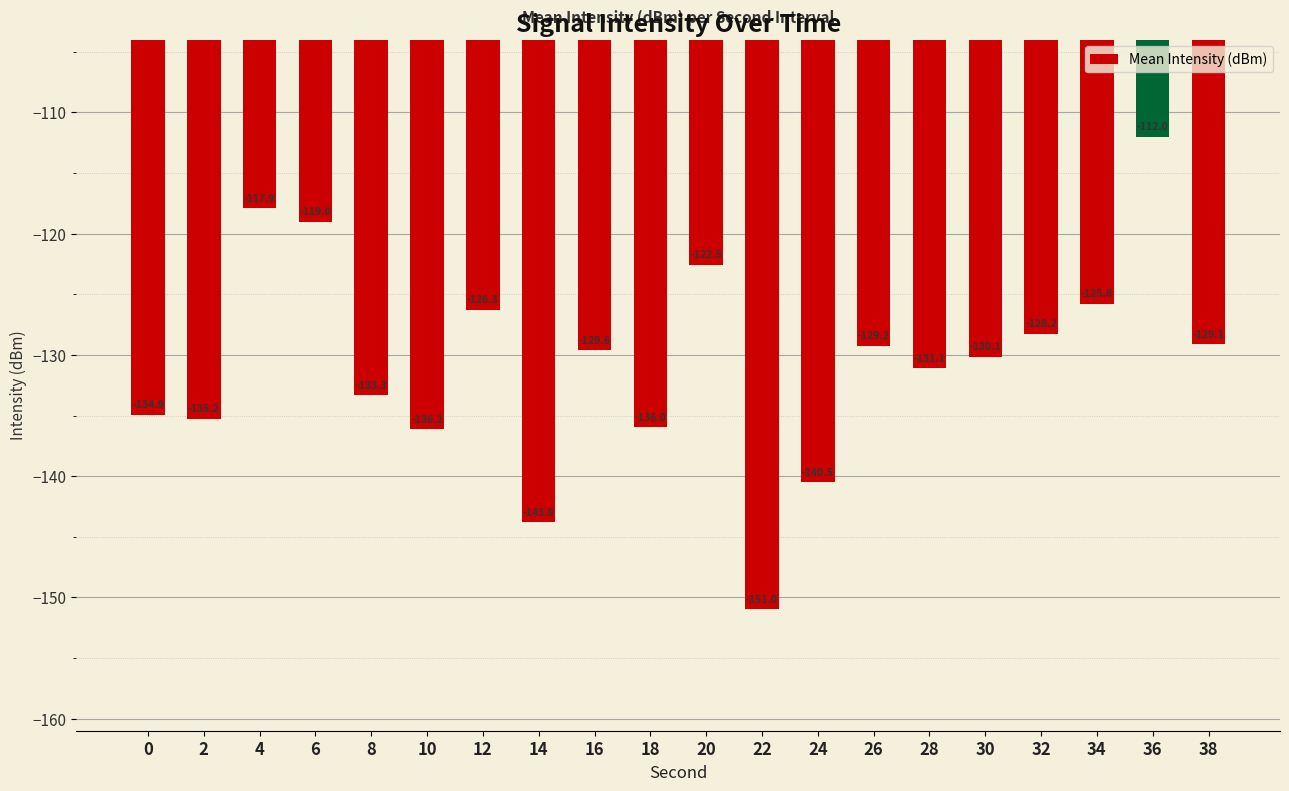

Count the number of data series in this chart.

1